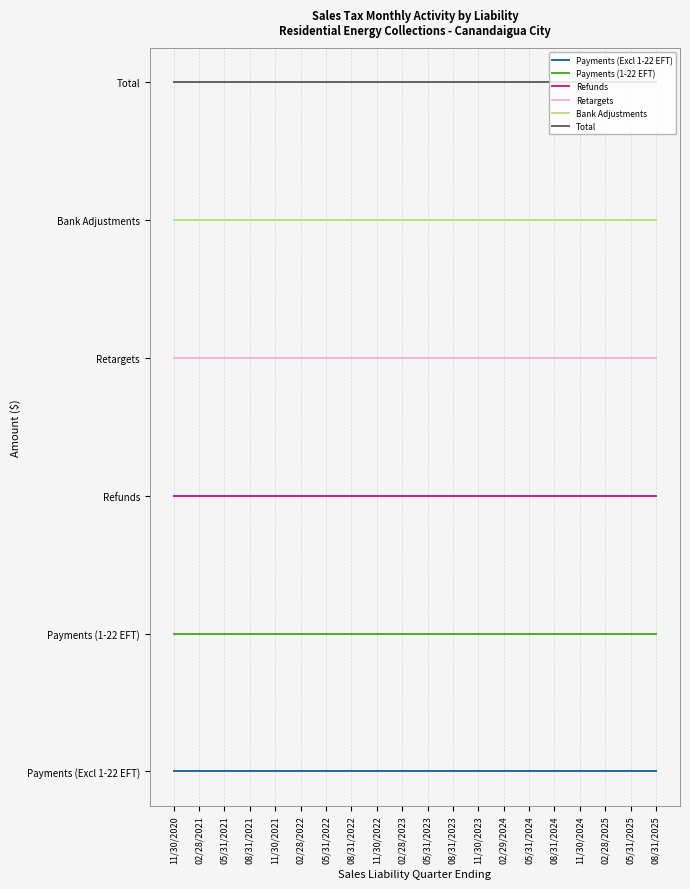

Which series has the widest spread of values?

Payments (Excl 1-22 EFT)